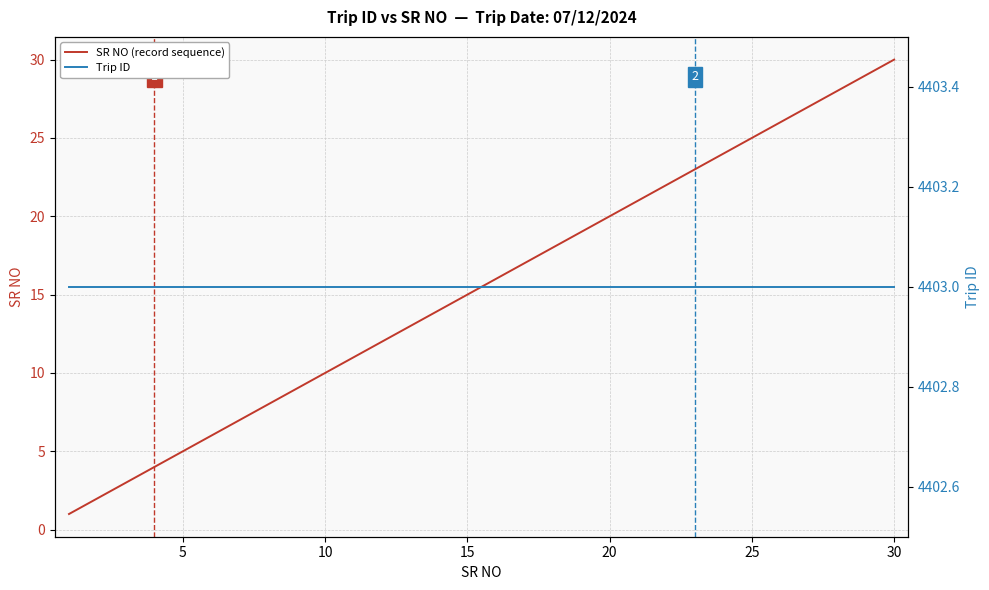

How many values in the SR NO (record sequence) series are below 16?

15